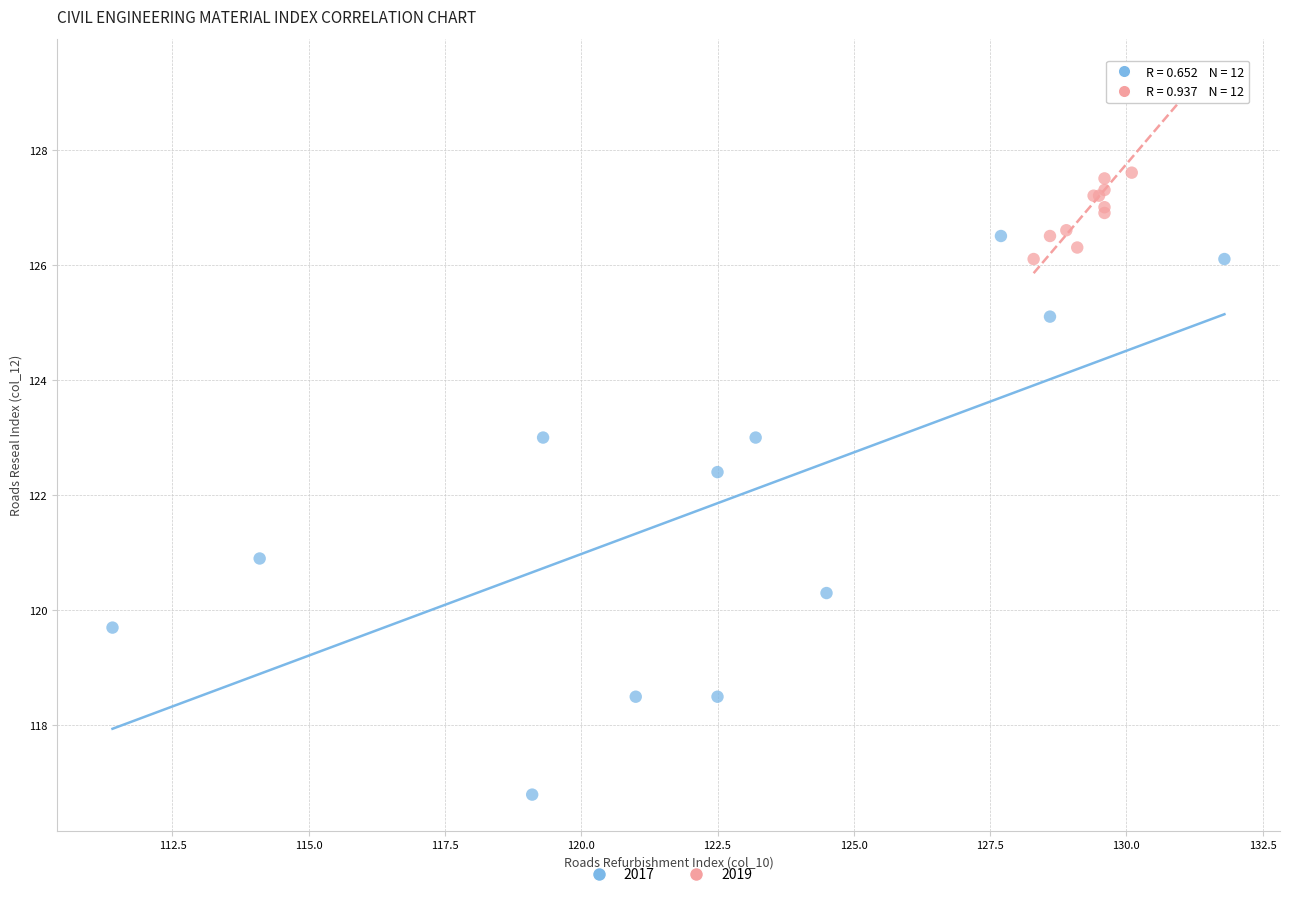

Which series contains the lowest Y value?

2017